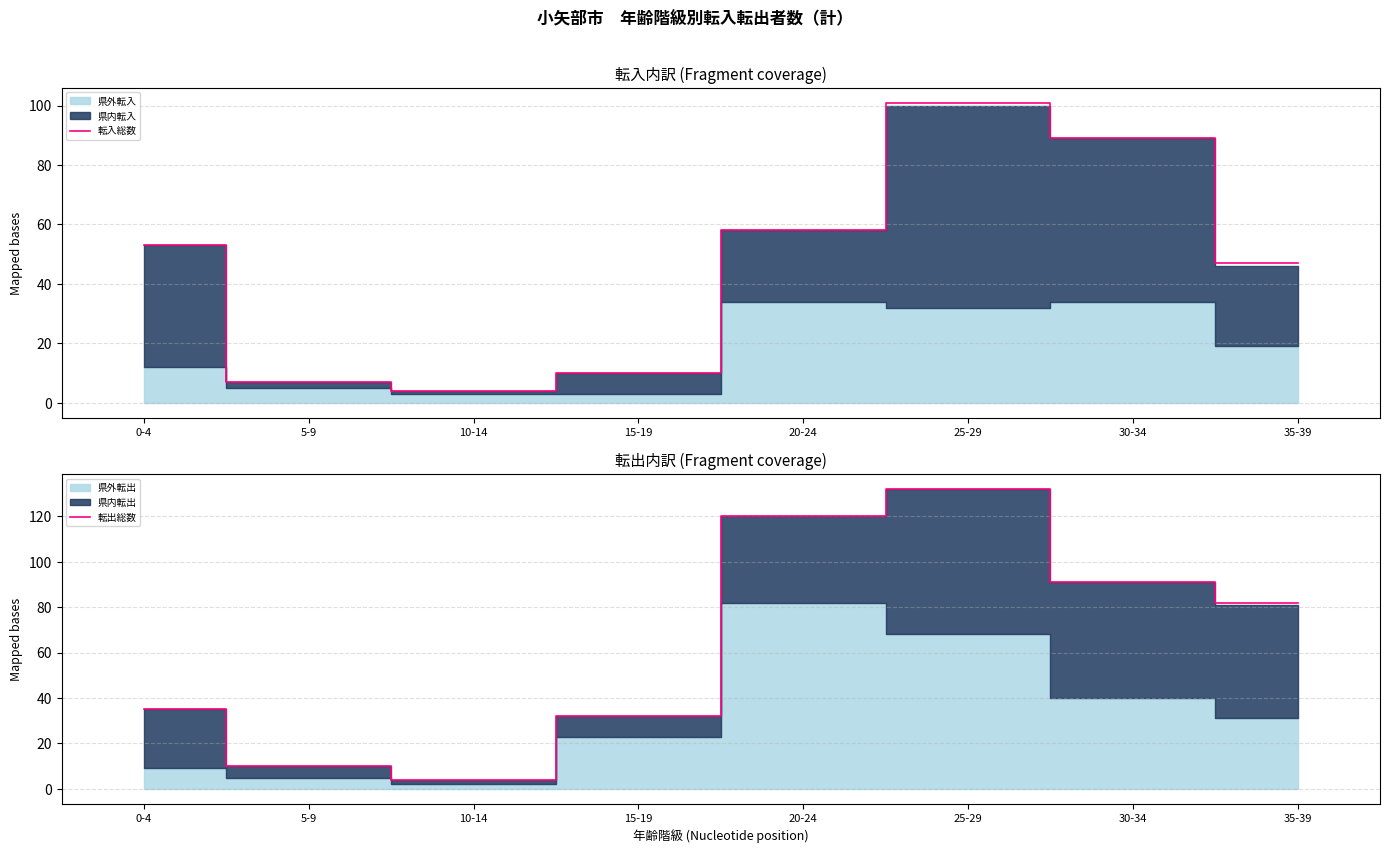

True or false: 転入総数 has a value of 150 at 25-29.

False